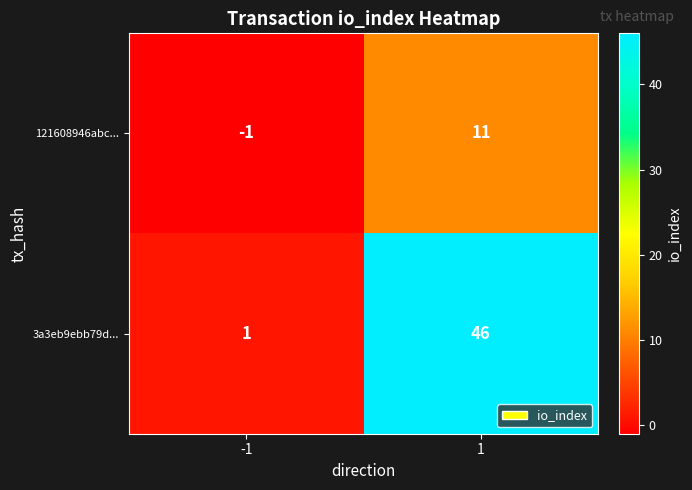

The value of 121608946abc... at -1 is 0. True or false?

False